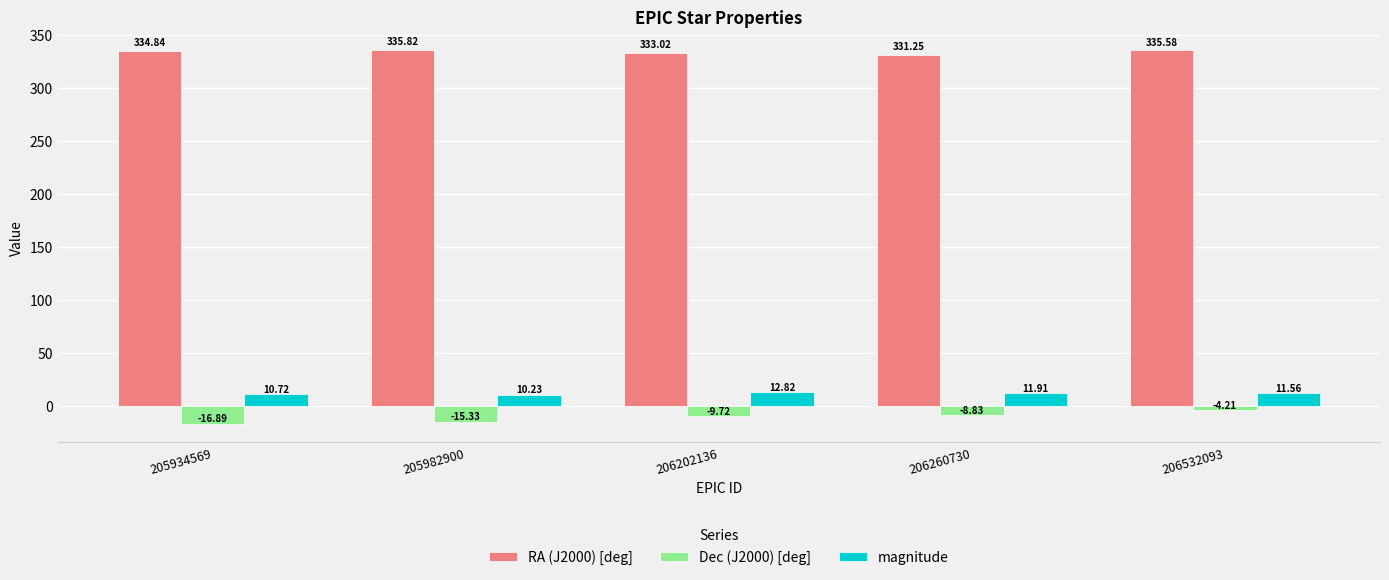

The value of RA (J2000) [deg] at 206532093 is 497.2. True or false?

False